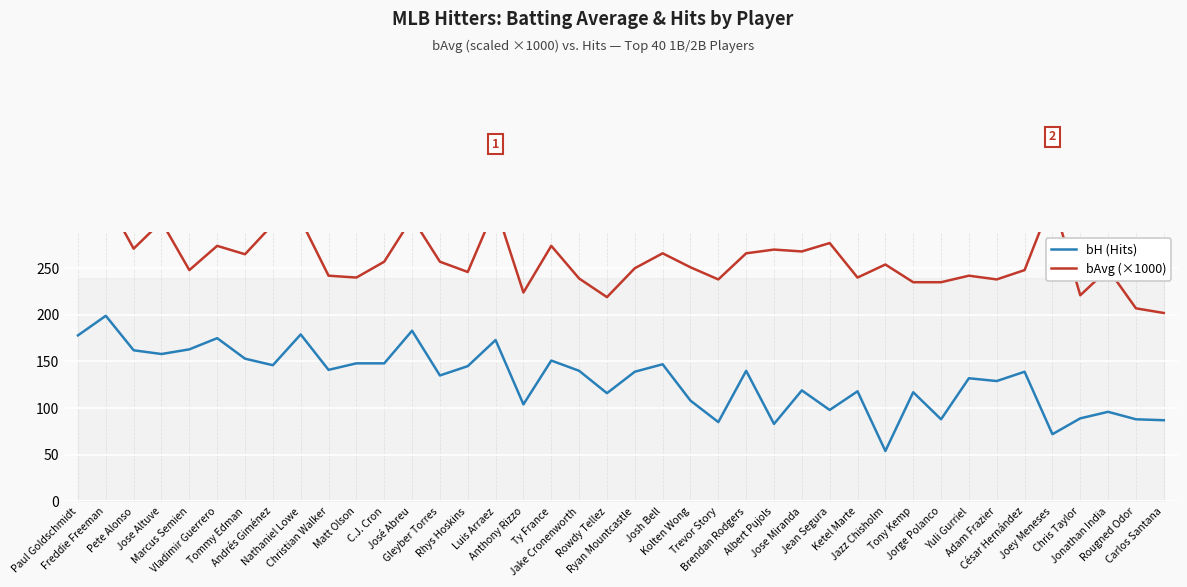

List the labels in order of bH (Hits) value, largest first.

Freddie Freeman, José Abreu, Nathaniel Lowe, Paul Goldschmidt, Vladimir Guerrero, Luis Arraez, Marcus Semien, Pete Alonso, Jose Altuve, Tommy Edman, Ty France, Matt Olson, C.J. Cron, Josh Bell, Andrés Giménez, Rhys Hoskins, Christian Walker, Jake Cronenworth, Brendan Rodgers, Ryan Mountcastle, César Hernández, Gleyber Torres, Yuli Gurriel, Adam Frazier, Jose Miranda, Ketel Marte, Tony Kemp, Rowdy Tellez, Kolten Wong, Anthony Rizzo, Jean Segura, Jonathan India, Chris Taylor, Jorge Polanco, Rougned Odor, Carlos Santana, Trevor Story, Albert Pujols, Joey Meneses, Jazz Chisholm